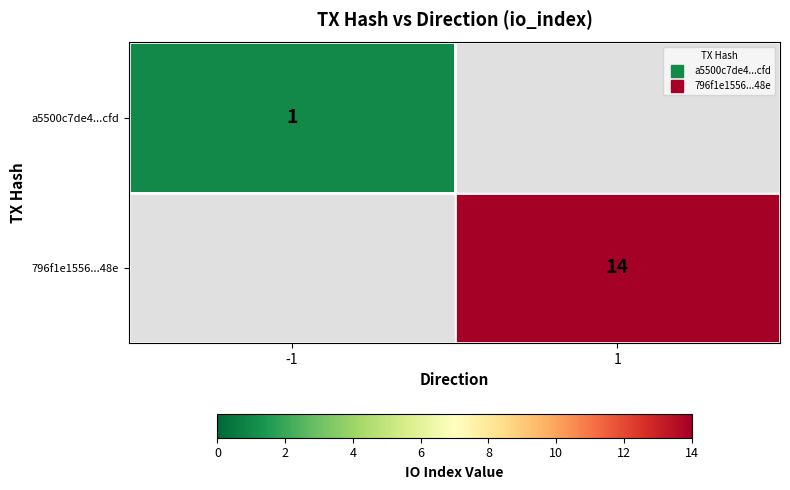

The value of a5500c7de4...cfd at -1 is 1.0. True or false?

True